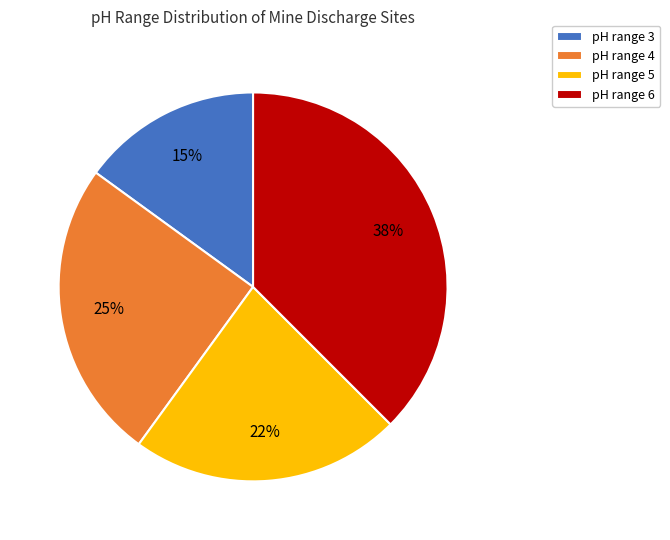

The pH range 6 slice represents 52% of the pie. True or false?

False